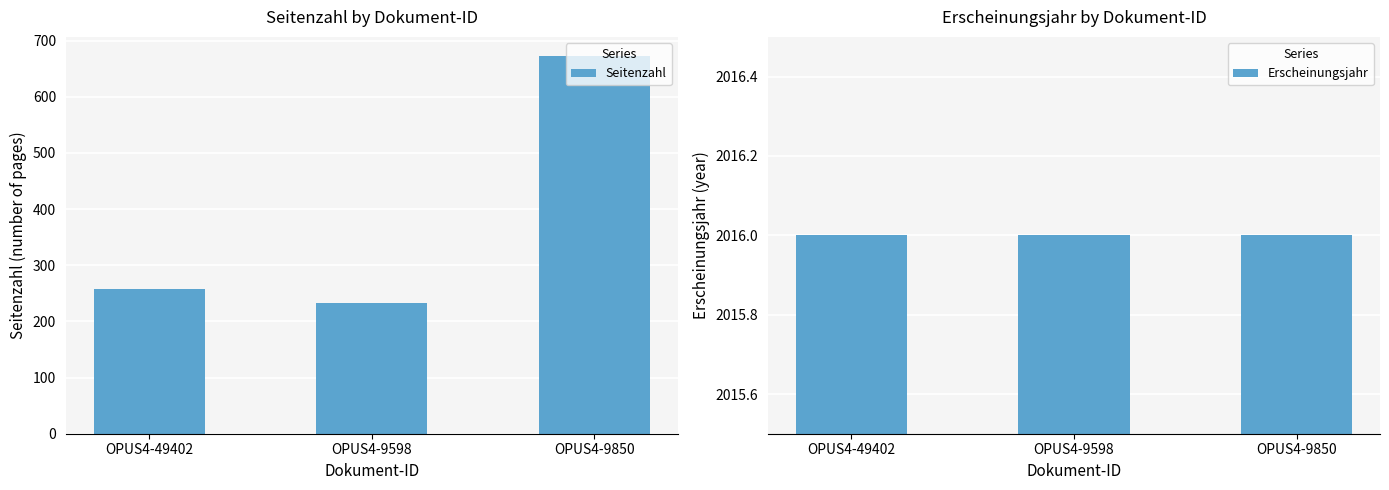

How many groups of bars are there?

3